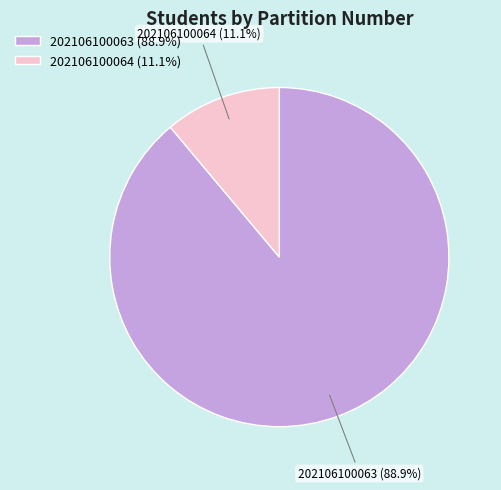

To the nearest percent, what is the average slice percentage?

50%